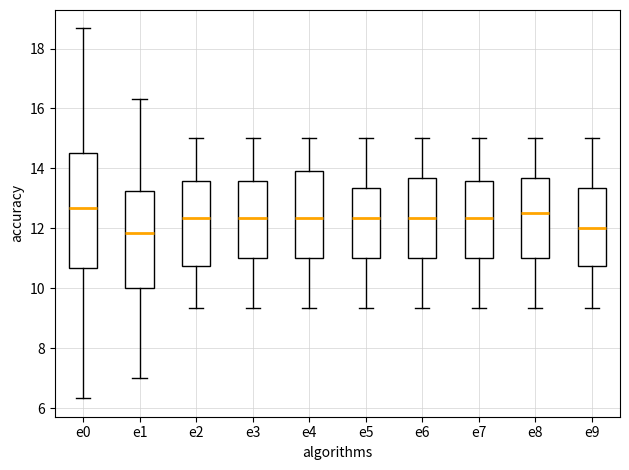

Which box is the tallest, from its lower edge to its upper edge?

e0